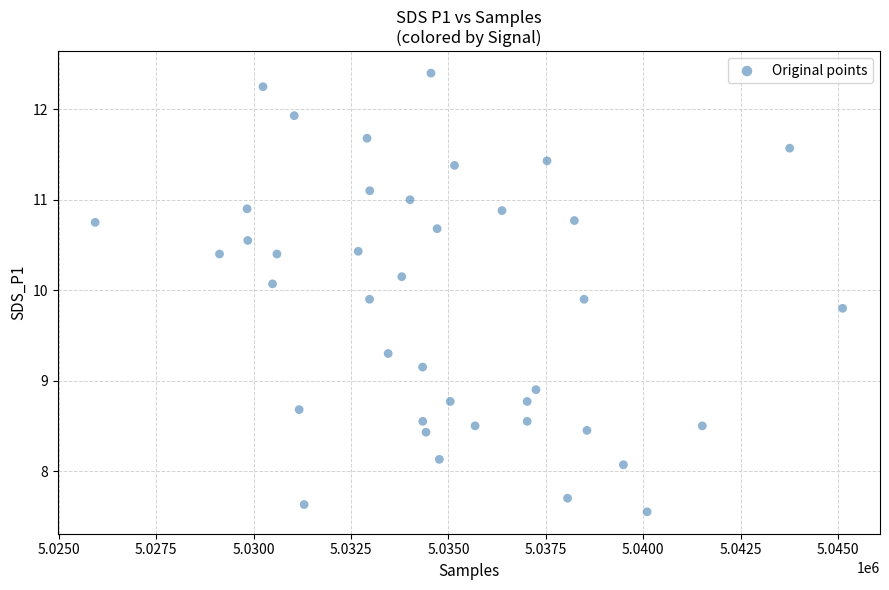

What is the range of X values (max minus min)?

19186.0